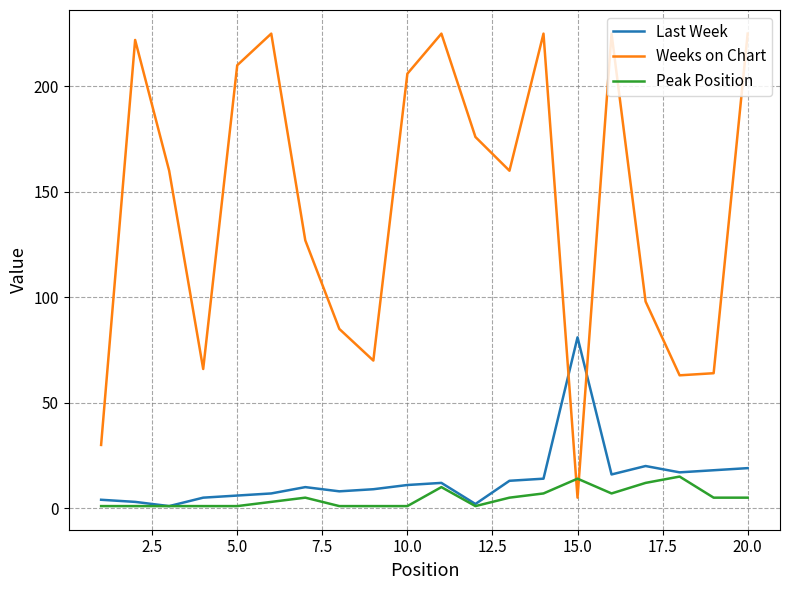

Does the chart have visible grid lines?

Yes